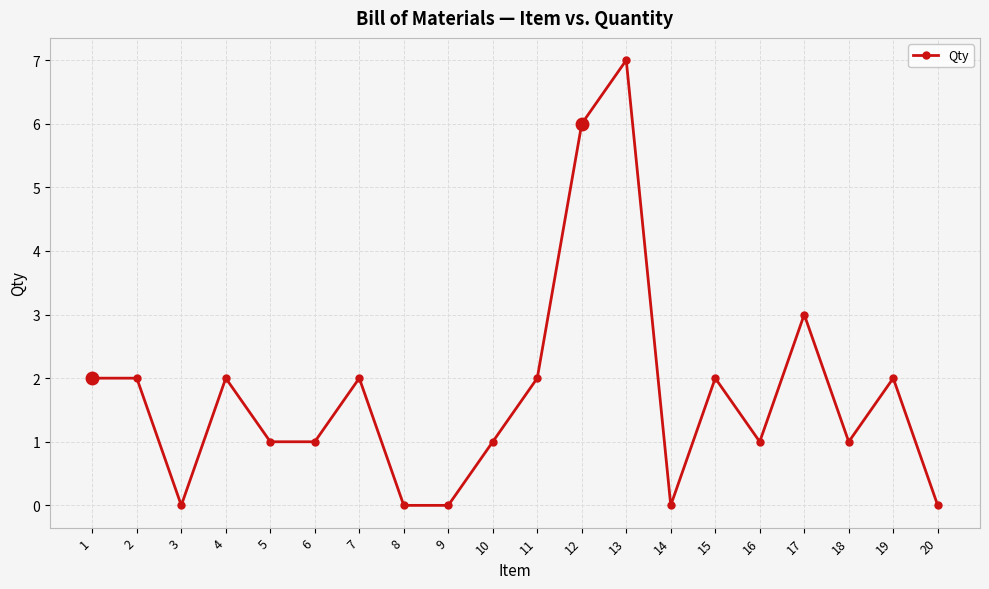

What is the approximate value at 7?

2